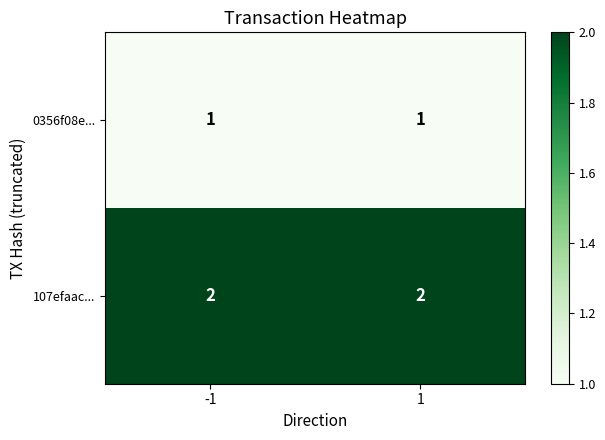

Rank the series by their average value, from lowest to highest.

0356f08e..., 107efaac...